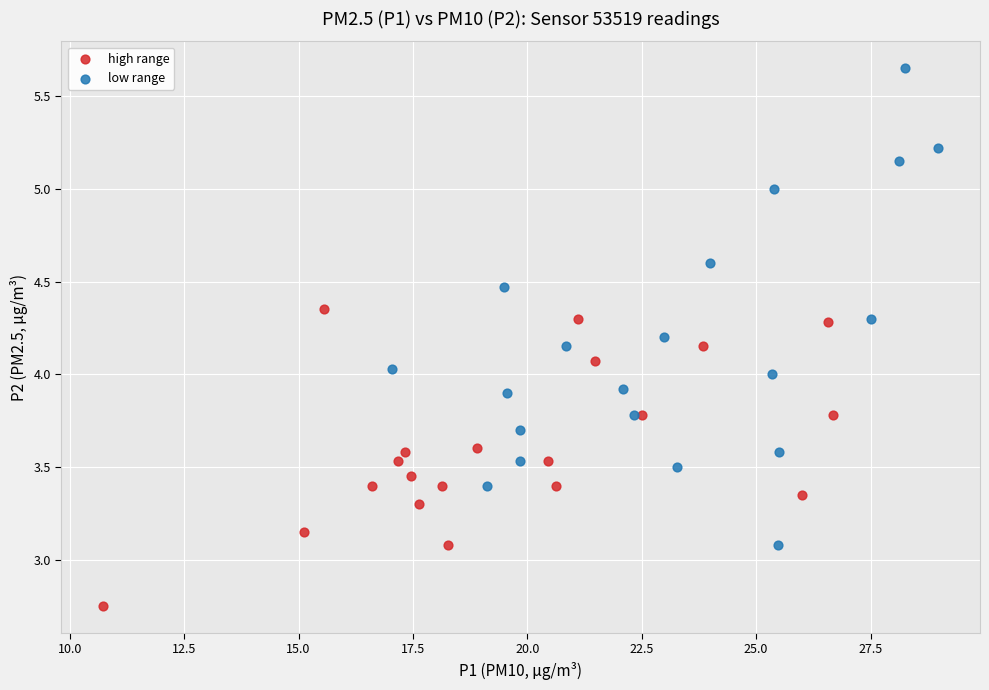

Which series has the widest spread of Y values?

low range